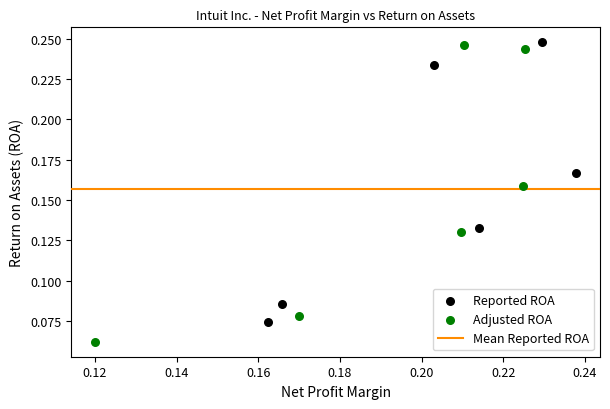

Which series reaches the minimum Y coordinate?

Adjusted ROA